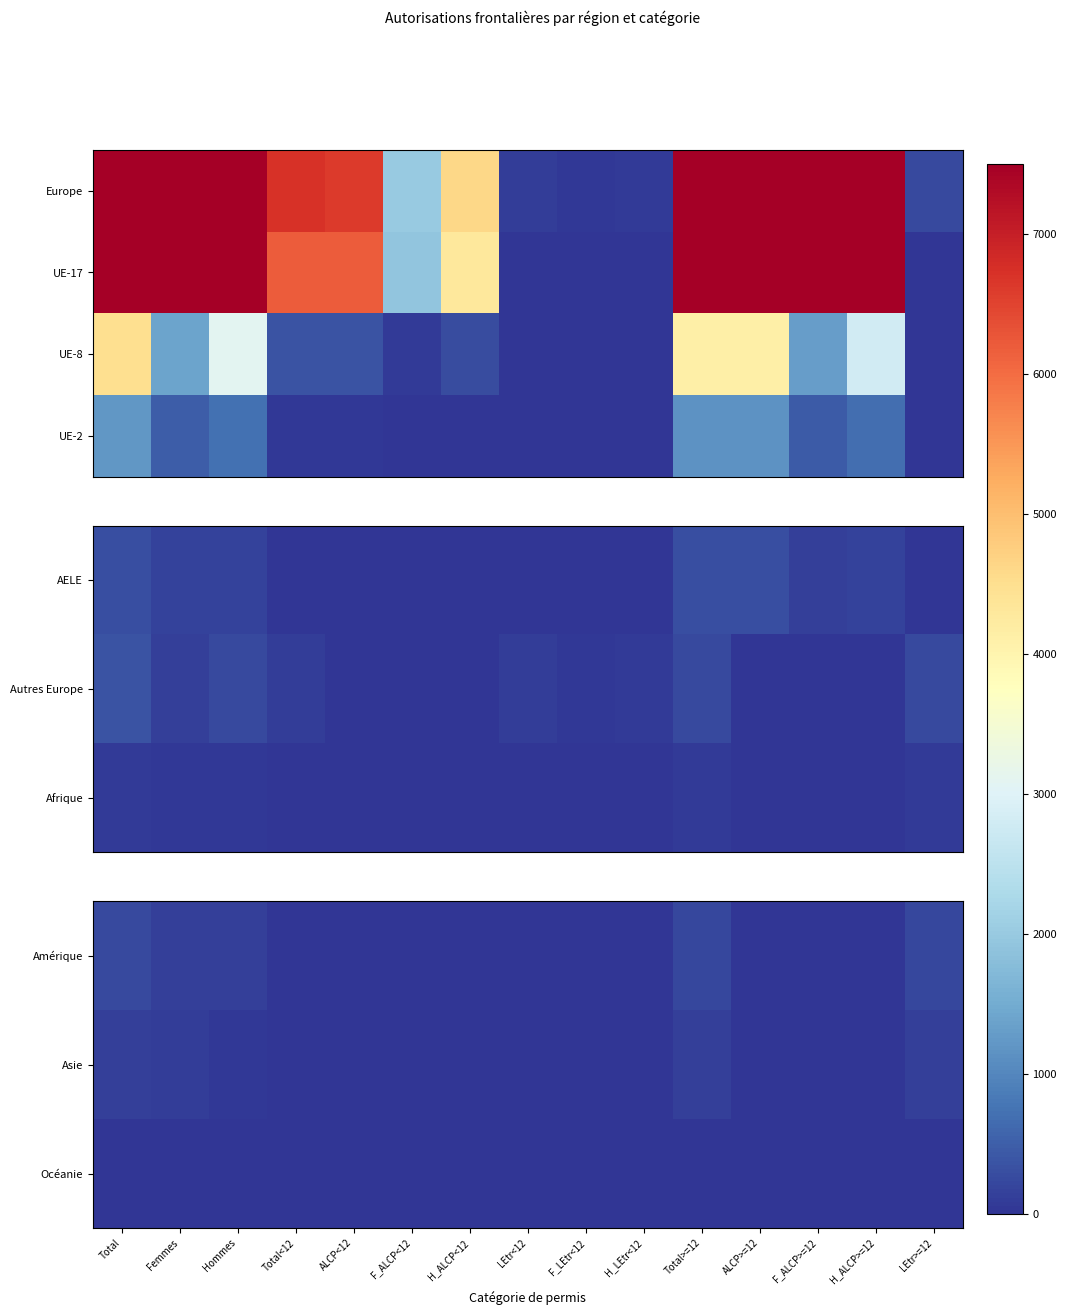

Which has a higher value, Hommes or LEtr<12?

Hommes